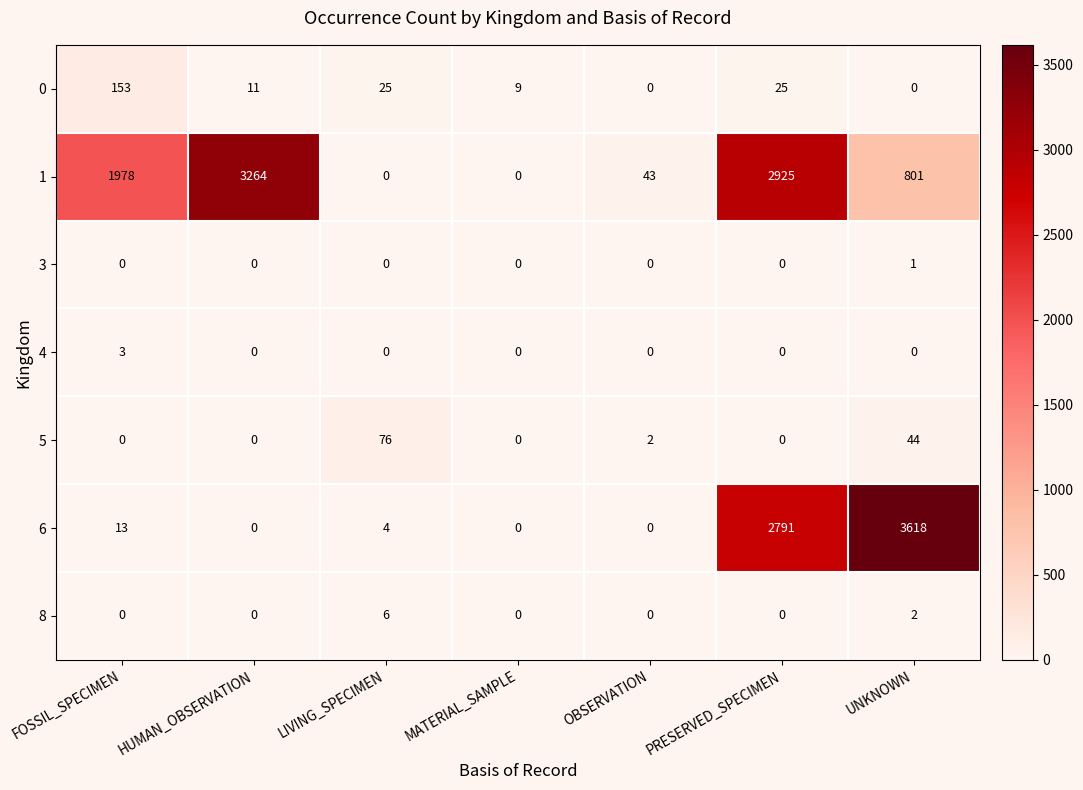

Is the value of 1 at OBSERVATION greater than the value of 0 at PRESERVED_SPECIMEN?

Yes